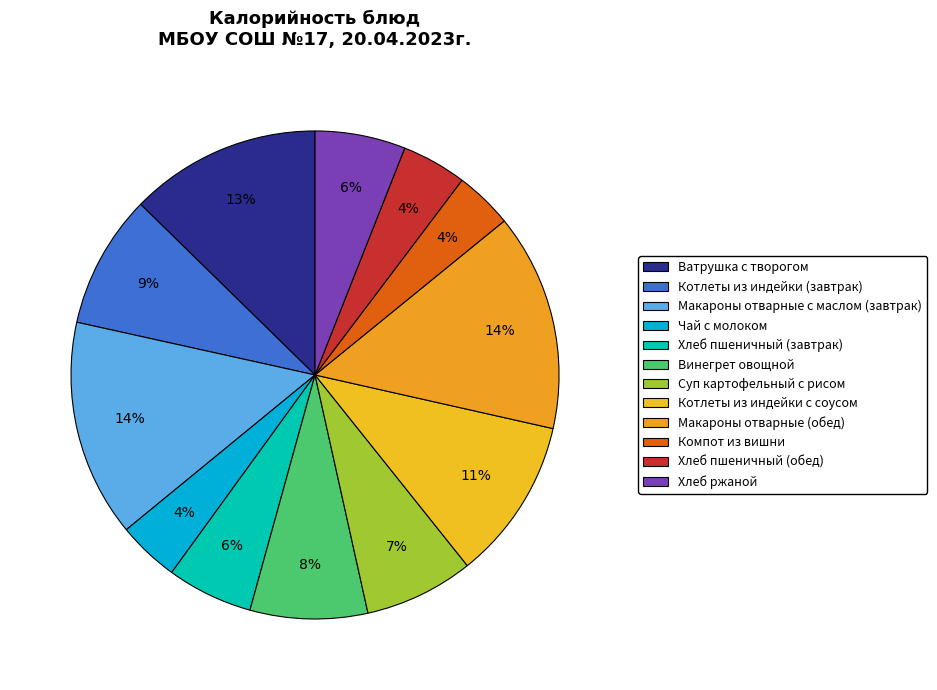

Does Компот из вишни represent more than half of the total?

No